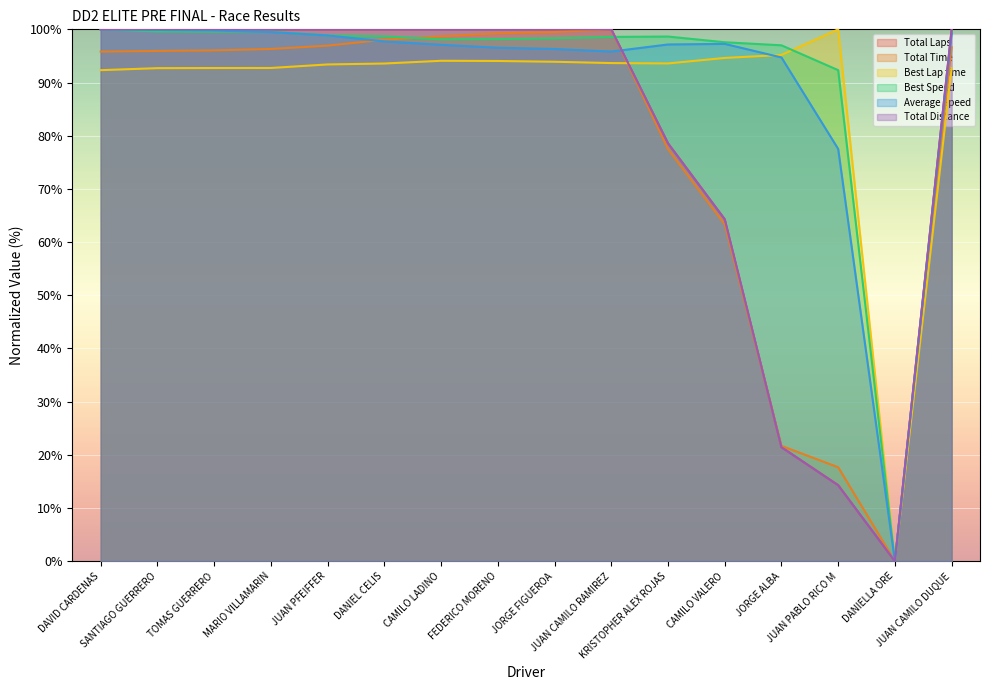

True or false: Total Laps has a value of 100.0 at JUAN PFEIFFER.

True